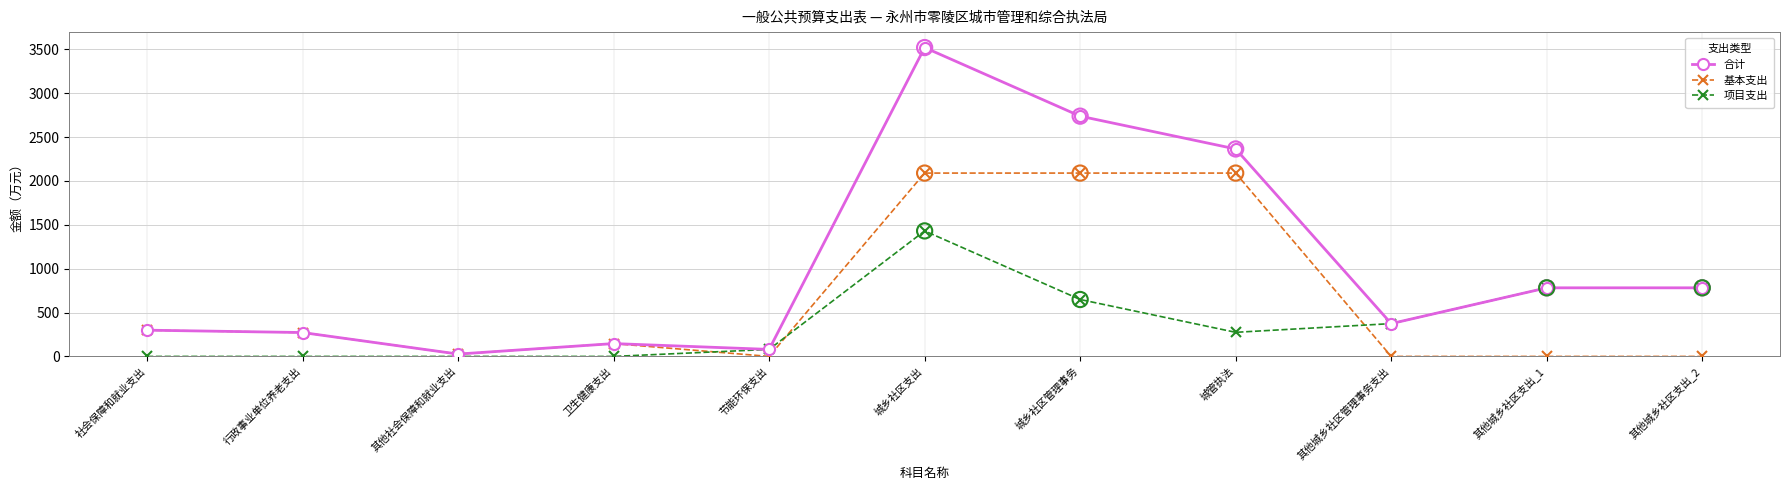

At how many categories does at least one series exceed 998?

3